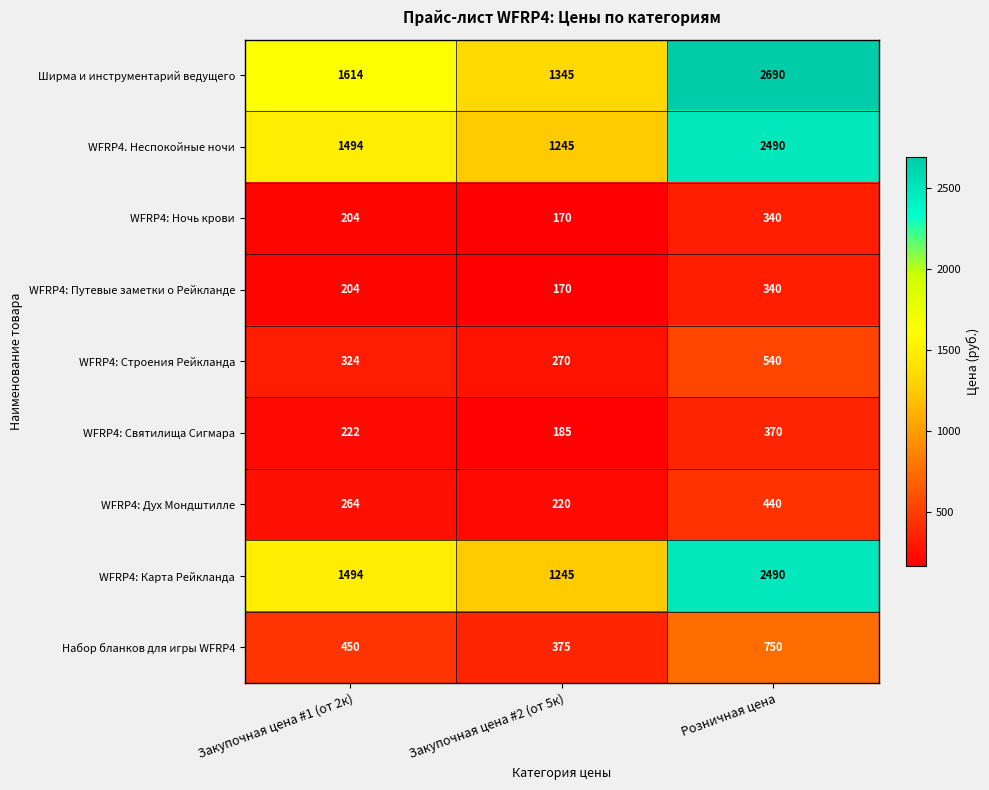

True or false: WFRP4: Карта Рейкланда has a value of 380 at Закупочная цена #1 (от 2к).

False